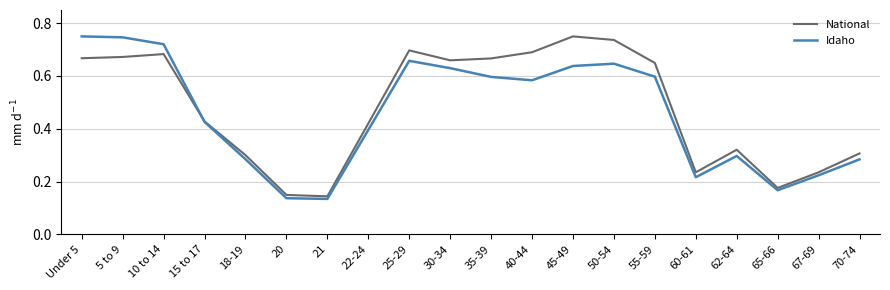

Is the value of National at 15 to 17 greater than the value of Idaho at 55-59?

No